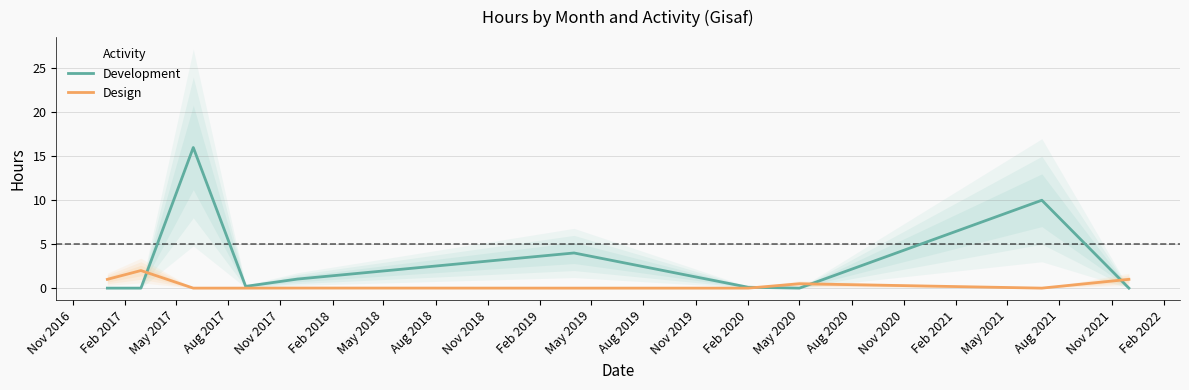

Is it true that Design equals 0.5 at May 2020?

True